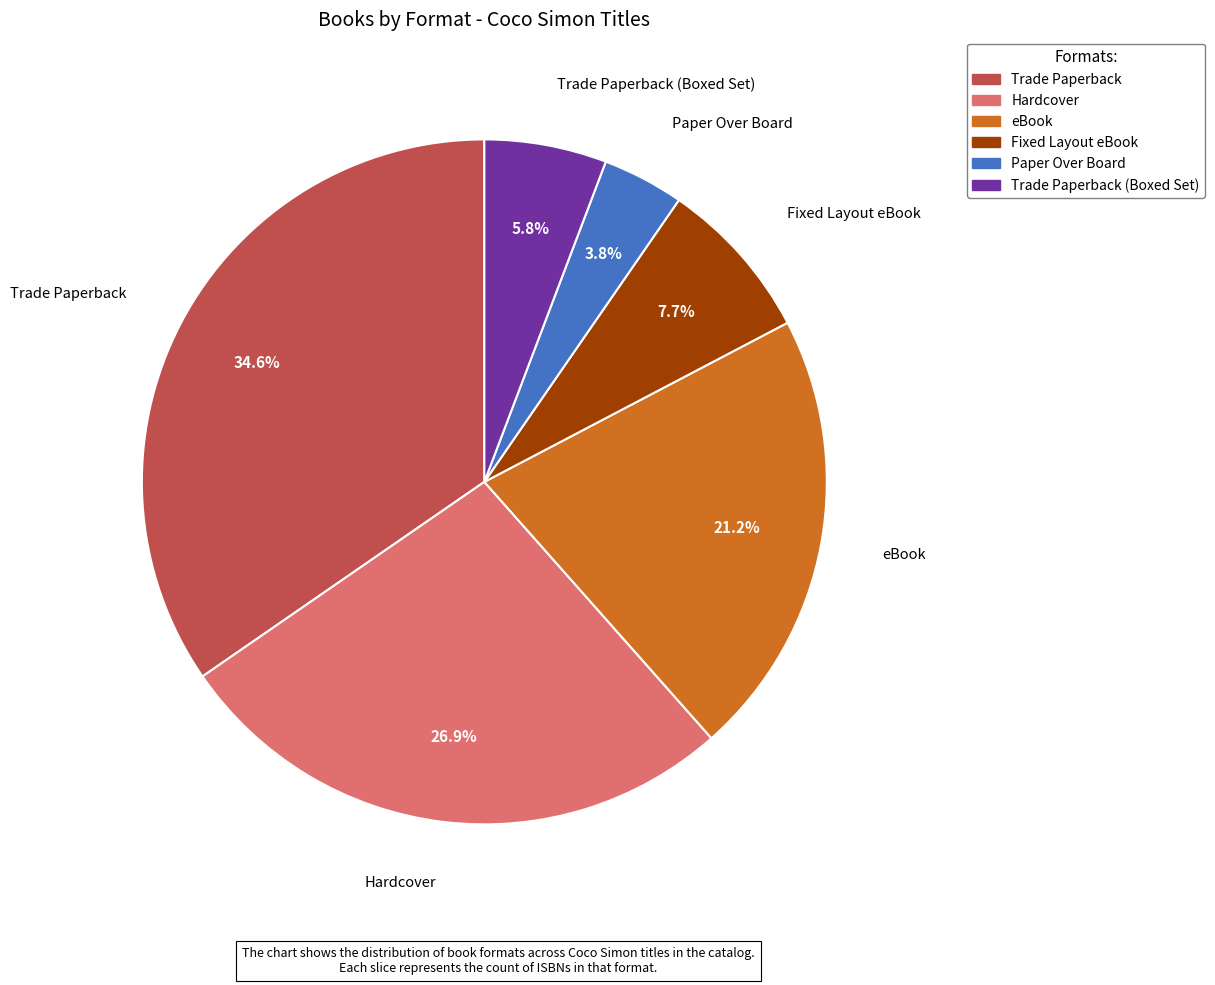

Does any single category account for the majority?

No